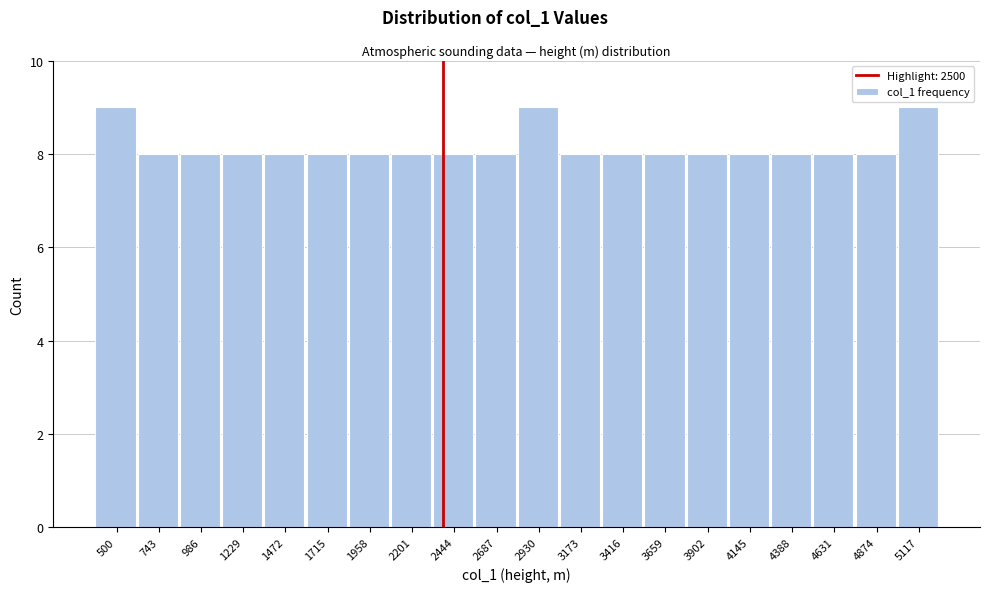

Reading left to right, transcribe all the data shown in this chart.

9	8	8	8	8	8	8	8	8	8	9	8	8	8	8	8	8	8	8	9